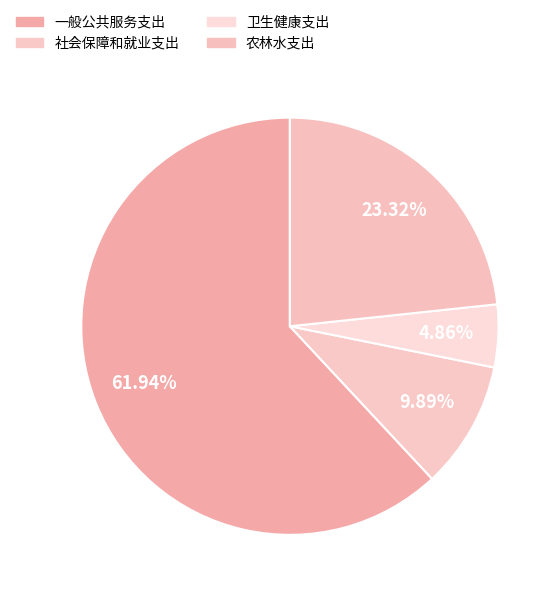

Which slice is the largest?

一般公共服务支出